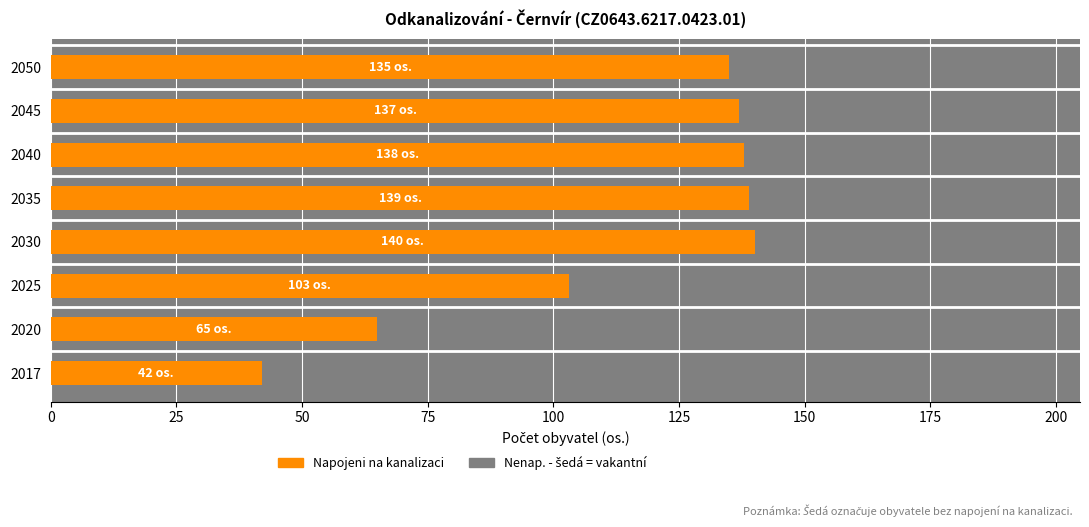

How many data points in Počet obyv. napoj na kanalizaci are less than 137?

4